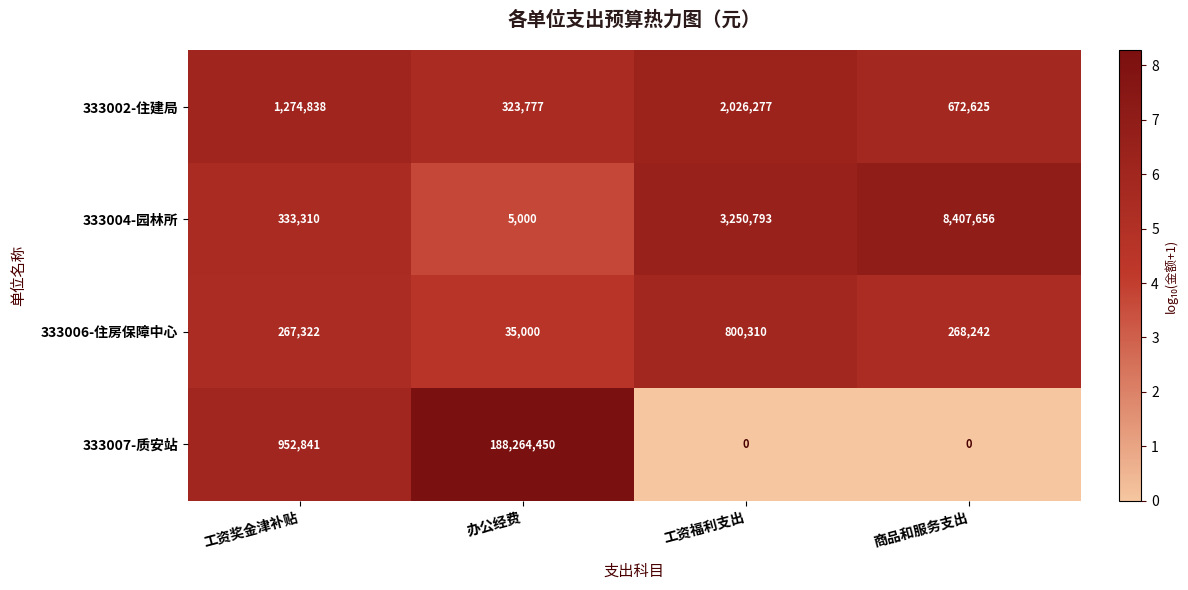

The value of 333007-质安站 at 工资奖金津补贴 is 952841. True or false?

True